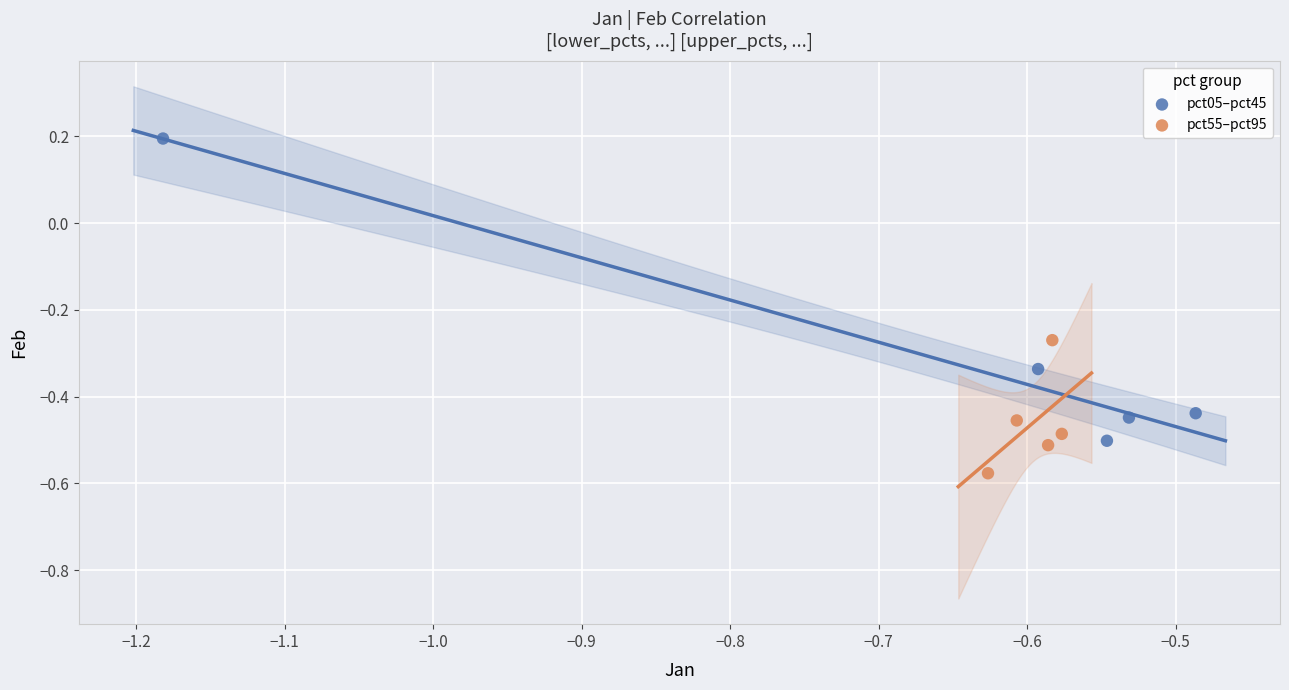

What are all the series names shown in the legend?

pct05–pct45, pct55–pct95